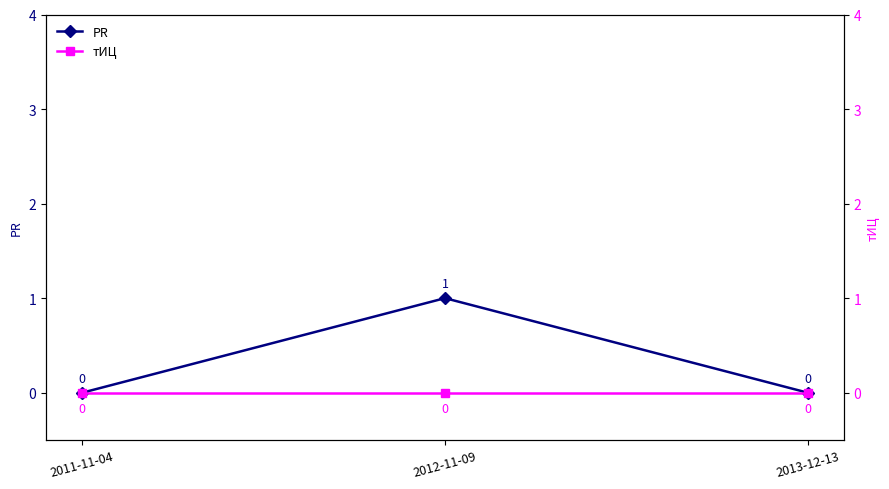

Which series changed the most between 2011-11-04 and 2012-11-09?

PR